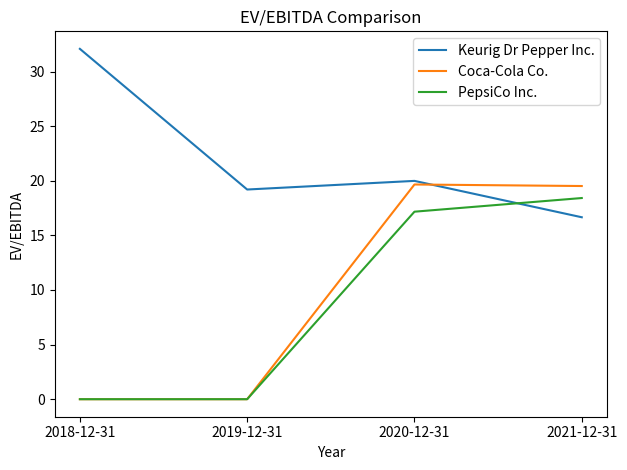

What position from the right is 2019-12-31?

3